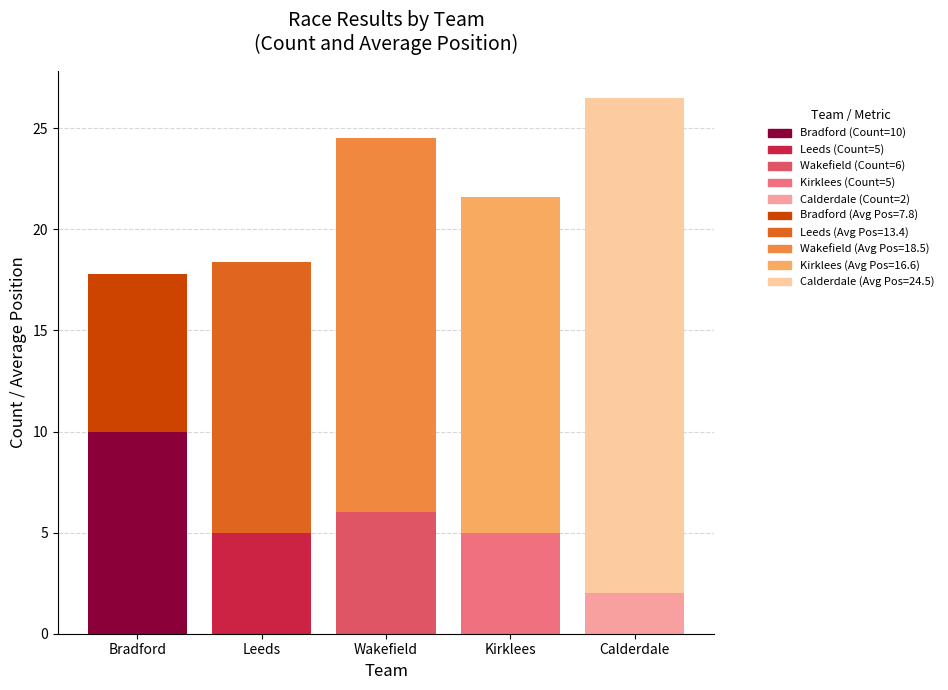

Is it true that Count equals 5.6 at 0?

False